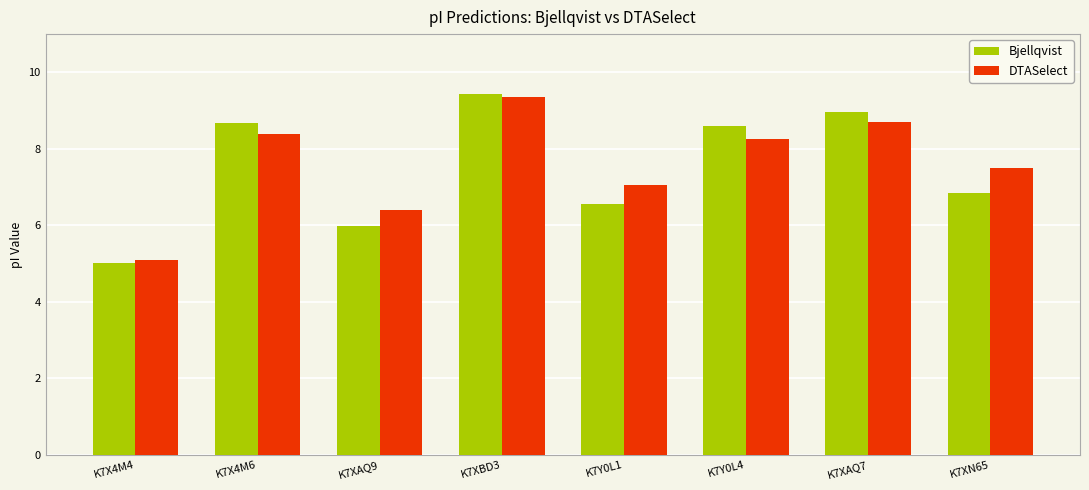

Is the value of Bjellqvist at K7XN65 greater than the value of DTASelect at K7Y0L1?

No